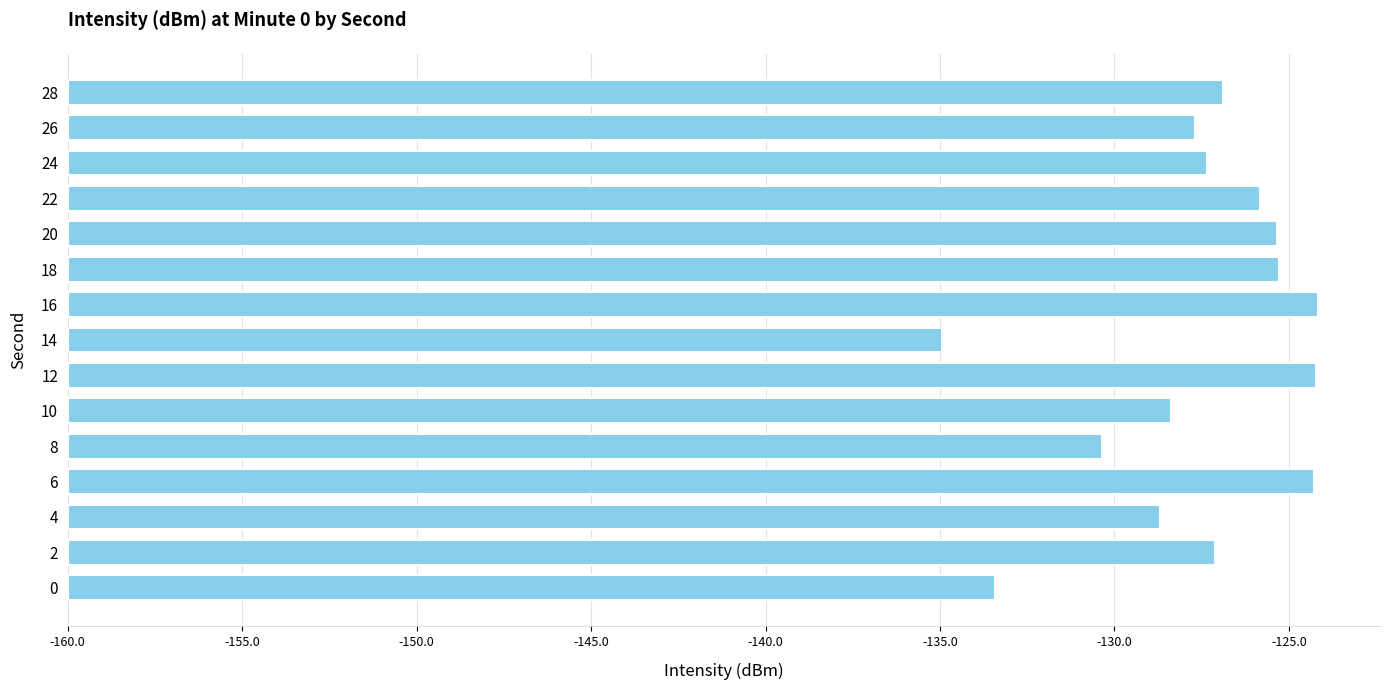

Are the bars grouped side by side (vs. stacked)?

No